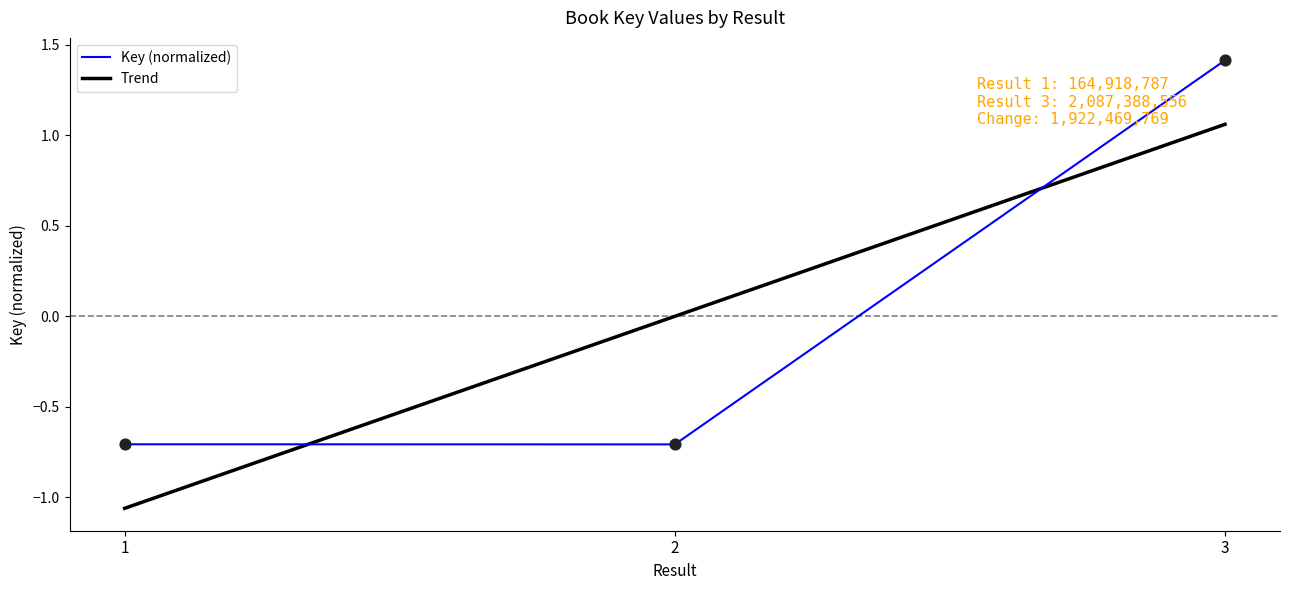

Which series changed the most between 2 and 3?

Key (normalized)